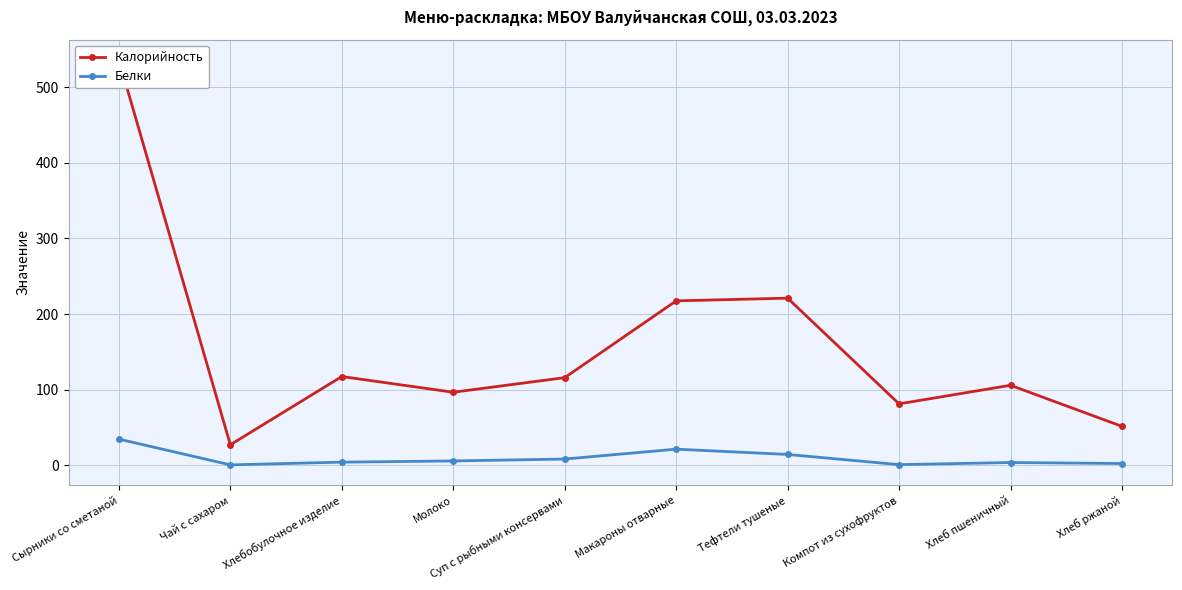

What are all the series names shown in the legend?

Калорийность, Белки